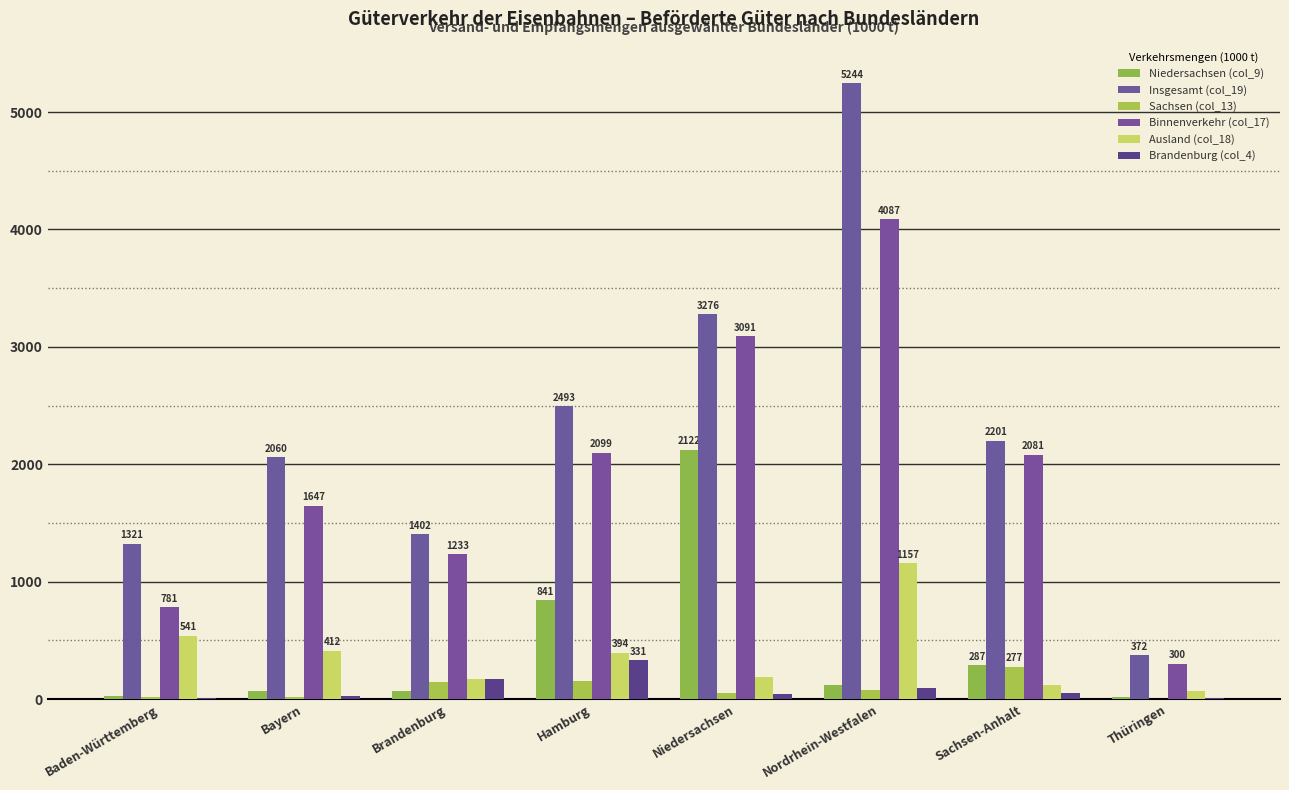

Rank the series at Baden-Württemberg from highest to lowest value.

Insgesamt (col_19), Binnenverkehr (col_17), Ausland (col_18), Niedersachsen (col_9), Sachsen (col_13), Brandenburg (col_4)